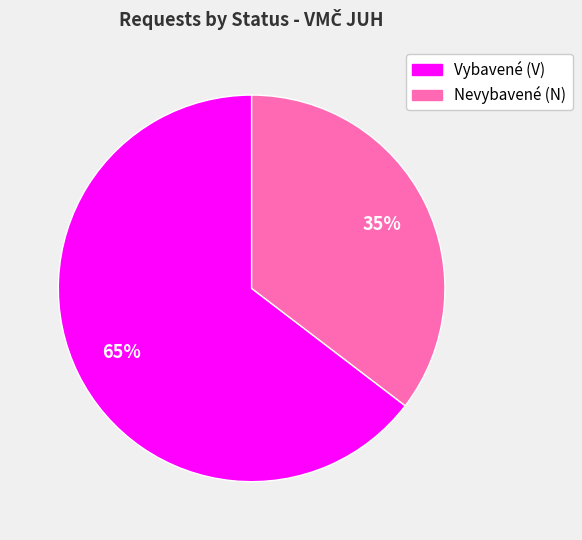

Is there any slice that represents more than half of the pie?

Yes